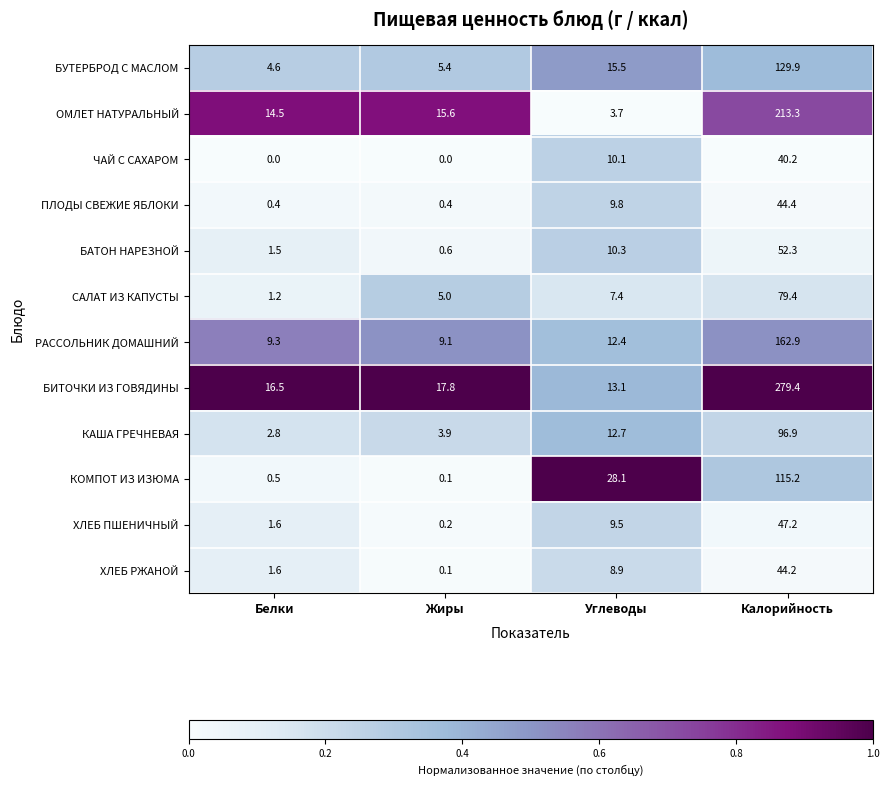

The САЛАТ ИЗ КАПУСТЫ series shows 7.4 at Углеводы. True or false?

True